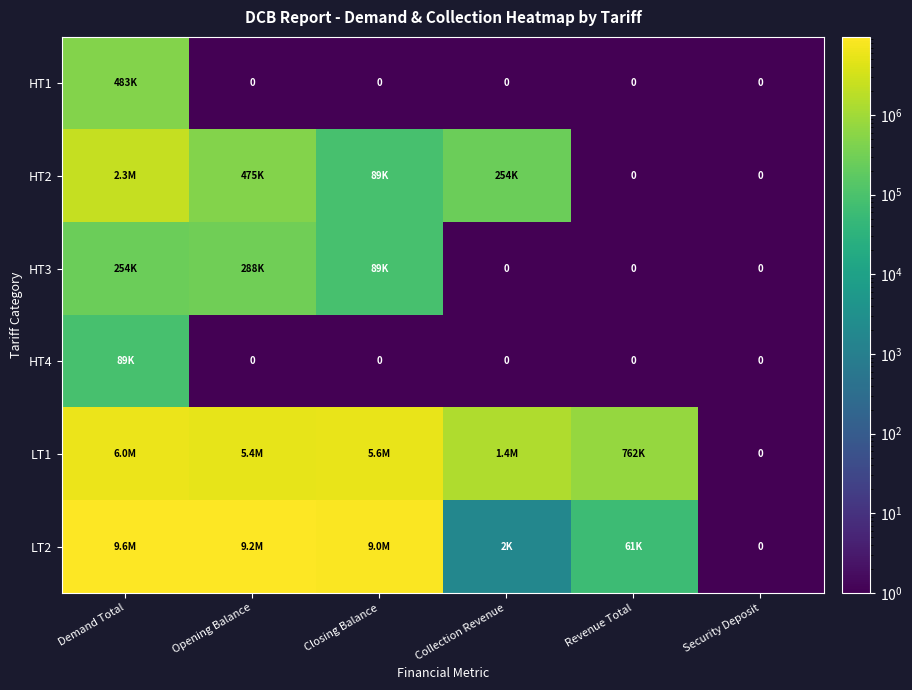

At Opening Balance, list the series in order from smallest to largest.

HT1, HT4, HT3, HT2, LT1, LT2